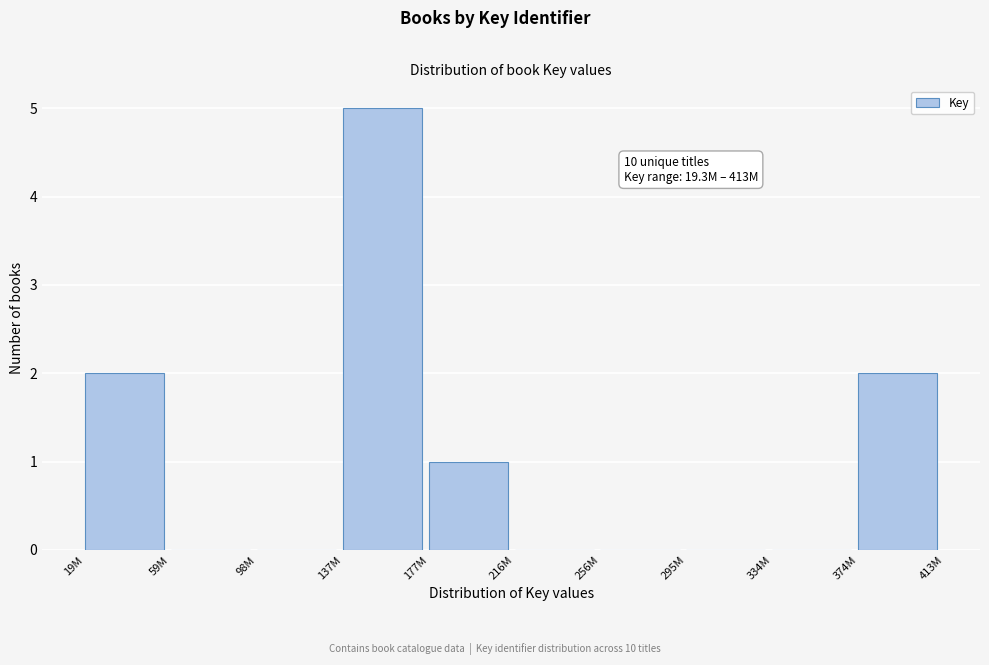

Reading left to right, extract all data points from this chart.

19M=2	59M=0	98M=0	137M=5	177M=1	216M=0	256M=0	295M=0	334M=0	374M=2